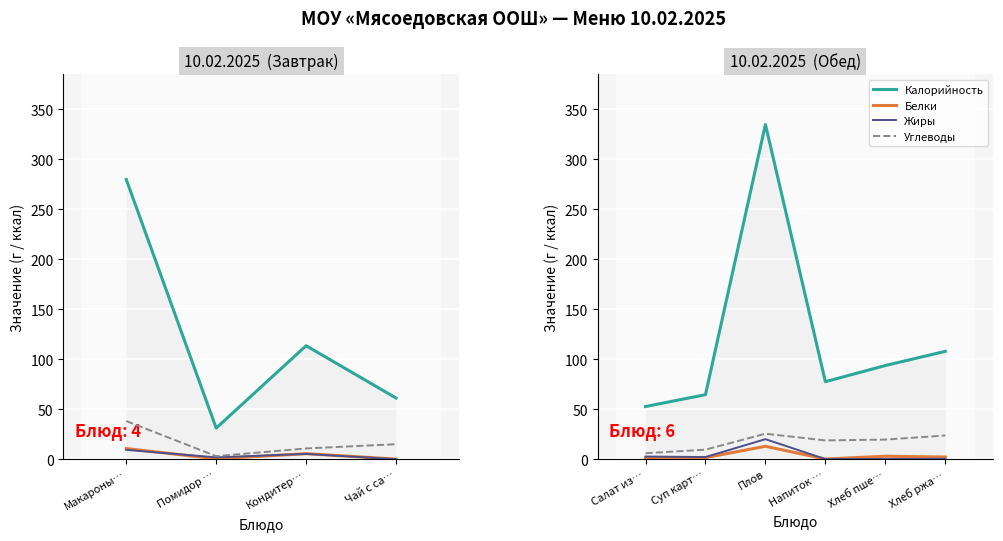

What is the maximum value shown in the chart?

334.9